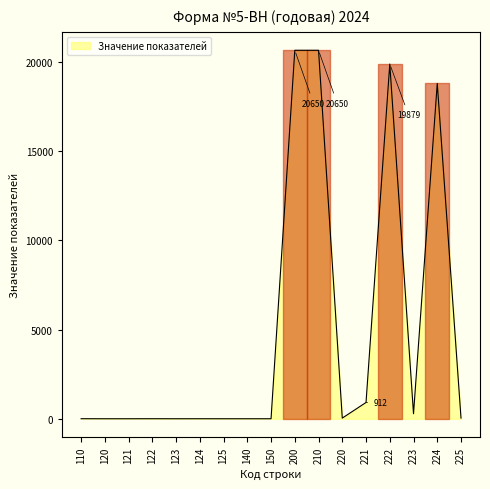

Is it true that the value at 221 is 1624?

False